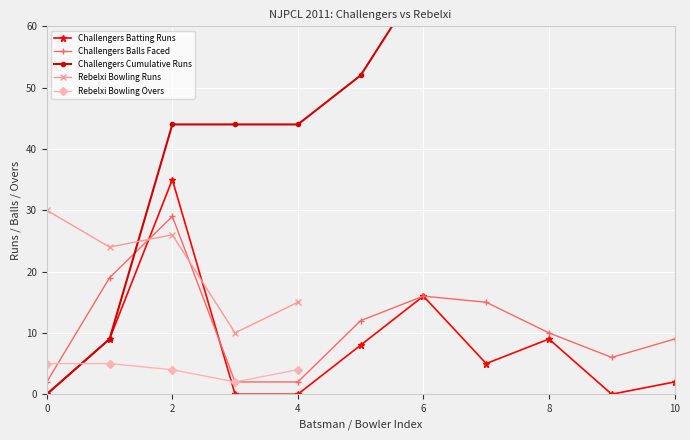

In Challengers Batting Runs, how many points are higher than both neighbors (excluding endpoints)?

3